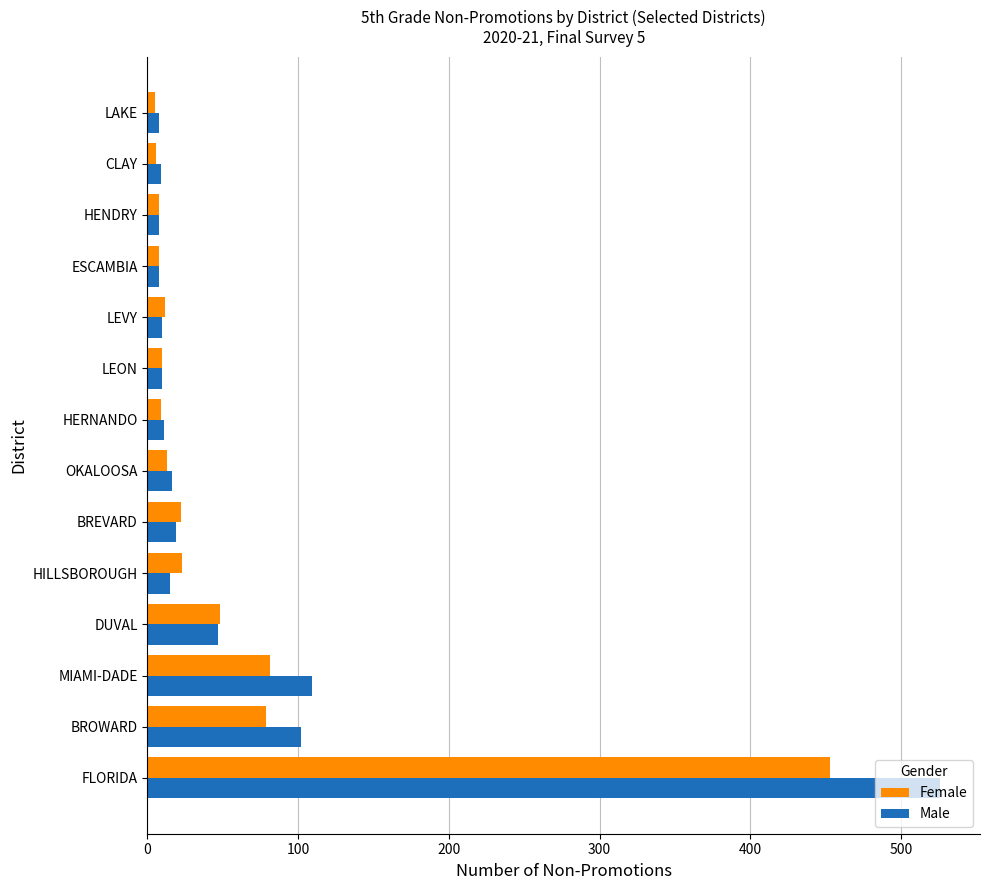

List the series in order of their peak value, lowest first.

Female, Male